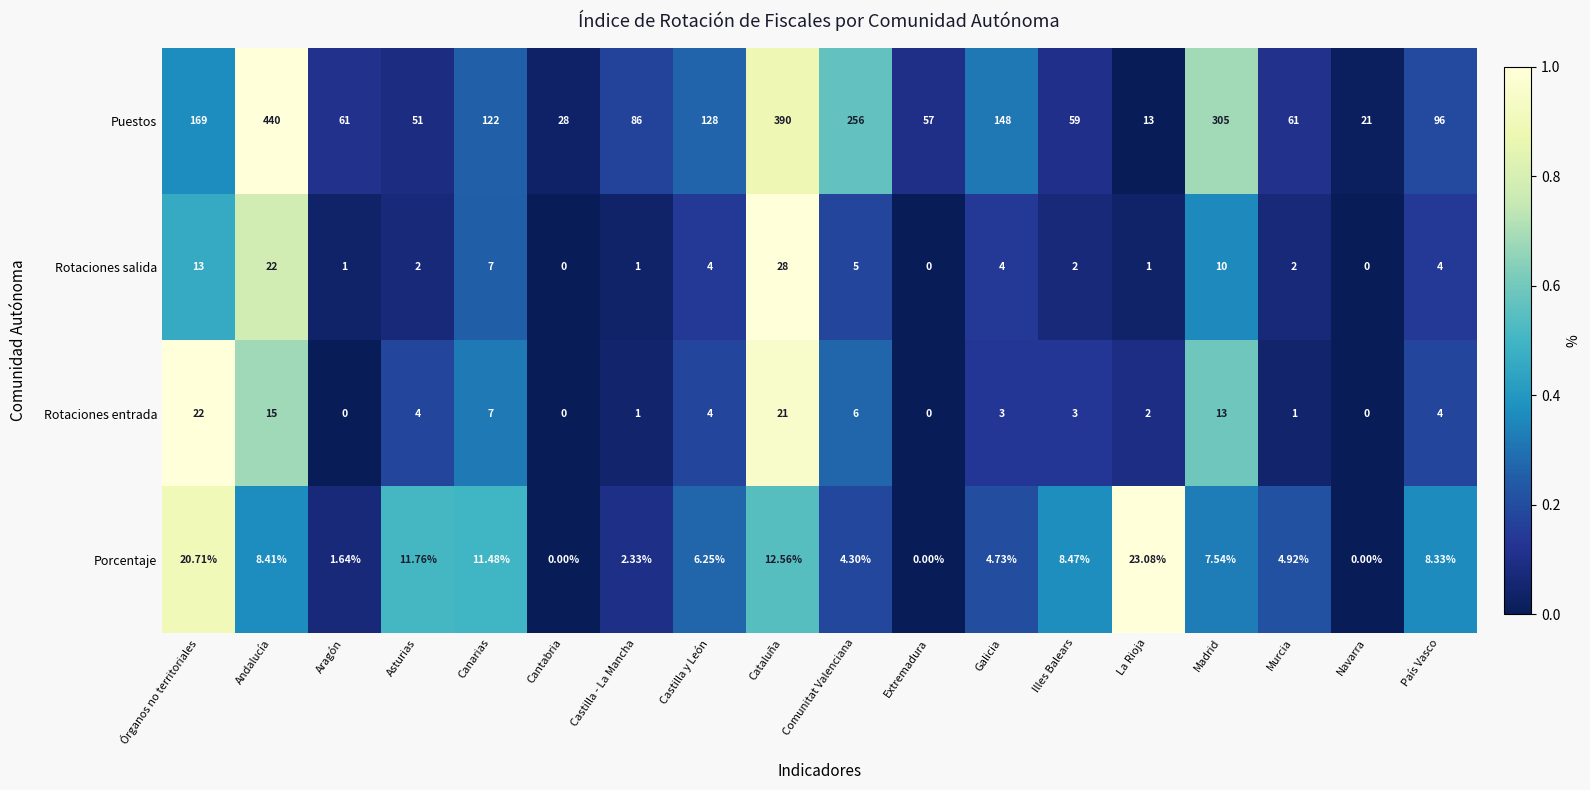

How many distinct data groups are displayed?

4